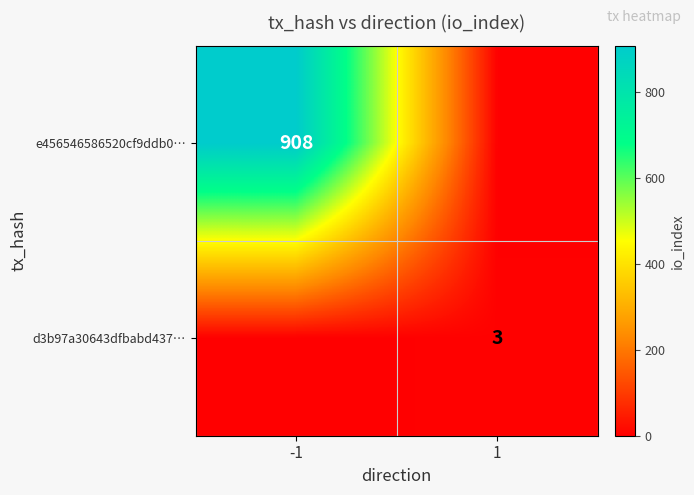

Is the value of d3b97a30643dfbabd437… at 1 greater than the value of e456546586520cf9ddb0… at -1?

No